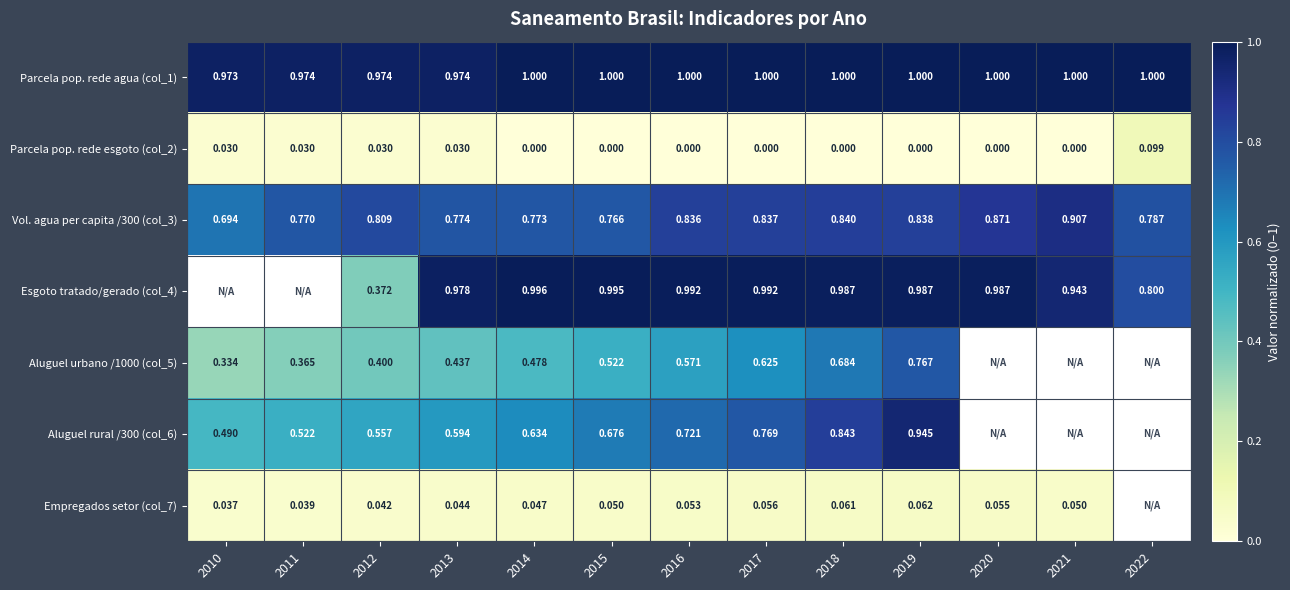

The Aluguel urbano /1000 (col_5) series shows 0.6 at 2012. True or false?

False